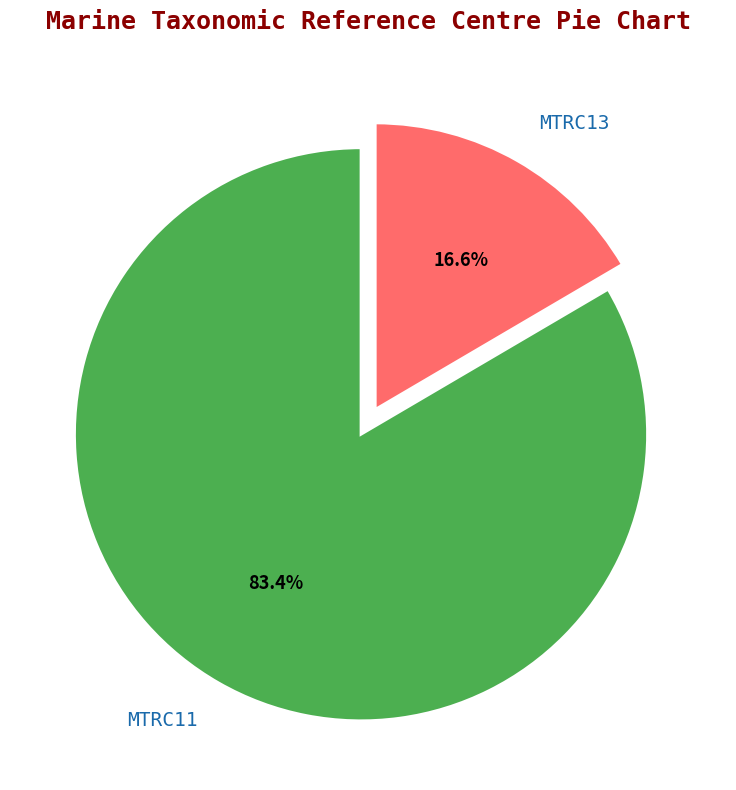

What percentage is the MTRC13 slice, to the nearest percent?

17%